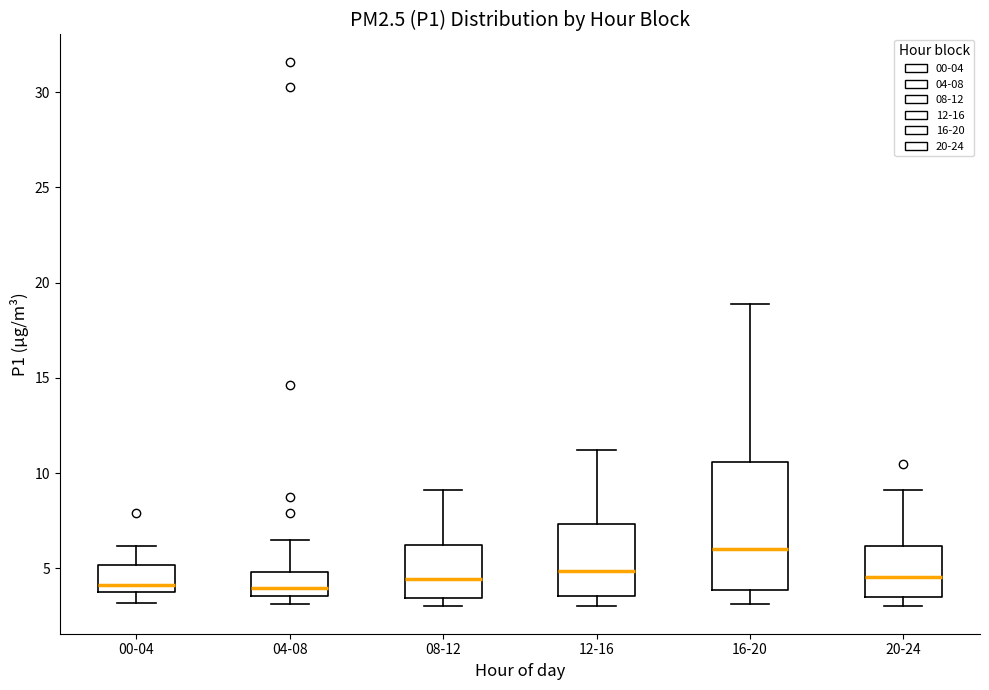

Which box is the tallest, from its lower edge to its upper edge?

16-20